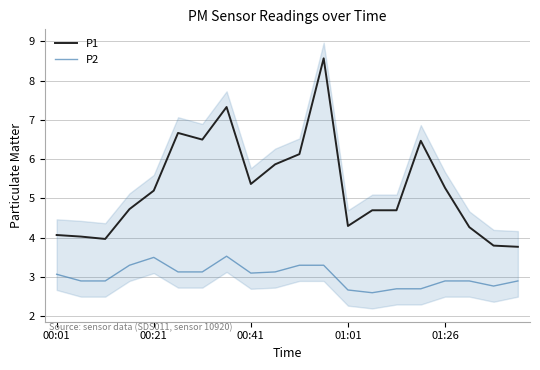

What position from the right is 13?

7